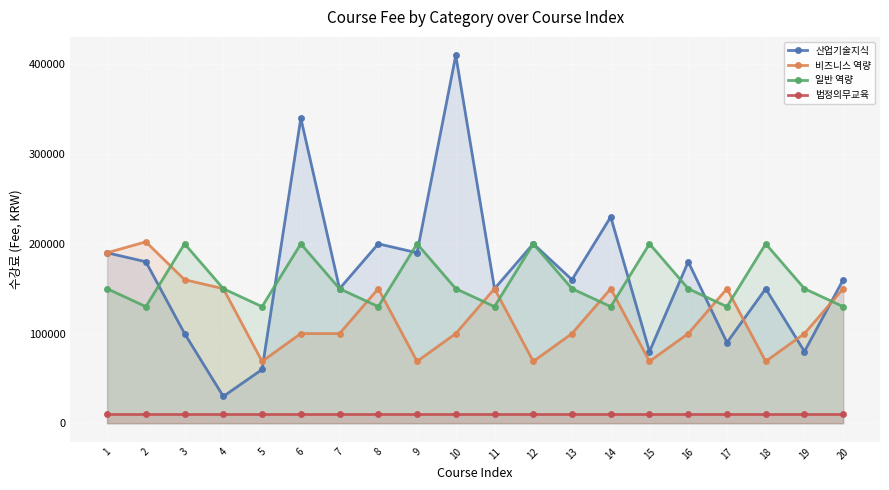

What is the value of the 법정의무교육 point at the 2nd from the left?

10000